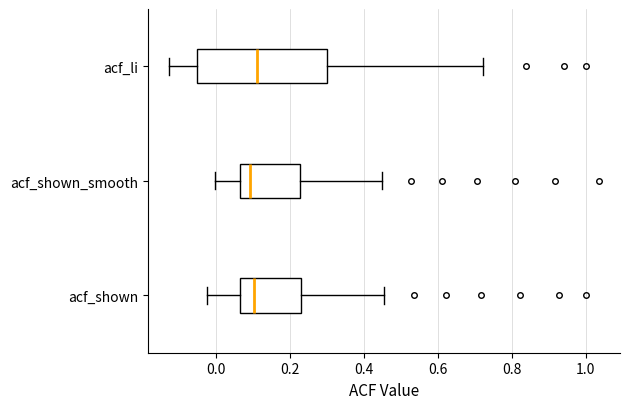

Reading bottom to top, read every box against the x-axis: the position of its median line, the range the box covers, and the ends of its whiskers. The values are not printed on the chart, so give them approximately, as read against the axis.

acf_shown: median 0.10, box 0.06 to 0.22, whiskers -0.02 to 0.46
acf_shown_smooth: median 0.10, box 0.06 to 0.22, whiskers 0.00 to 0.44
acf_li: median 0.12, box -0.04 to 0.30, whiskers -0.12 to 0.72